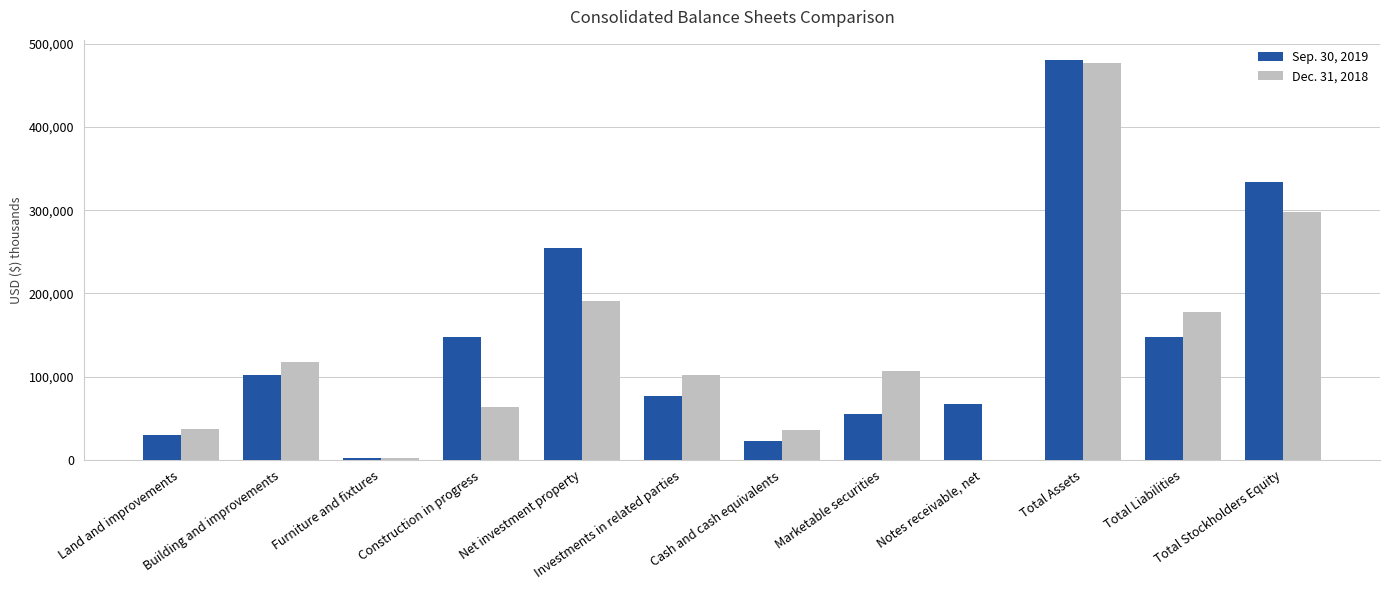

The Dec. 31, 2018 series shows 174174 at Building and improvements. True or false?

False